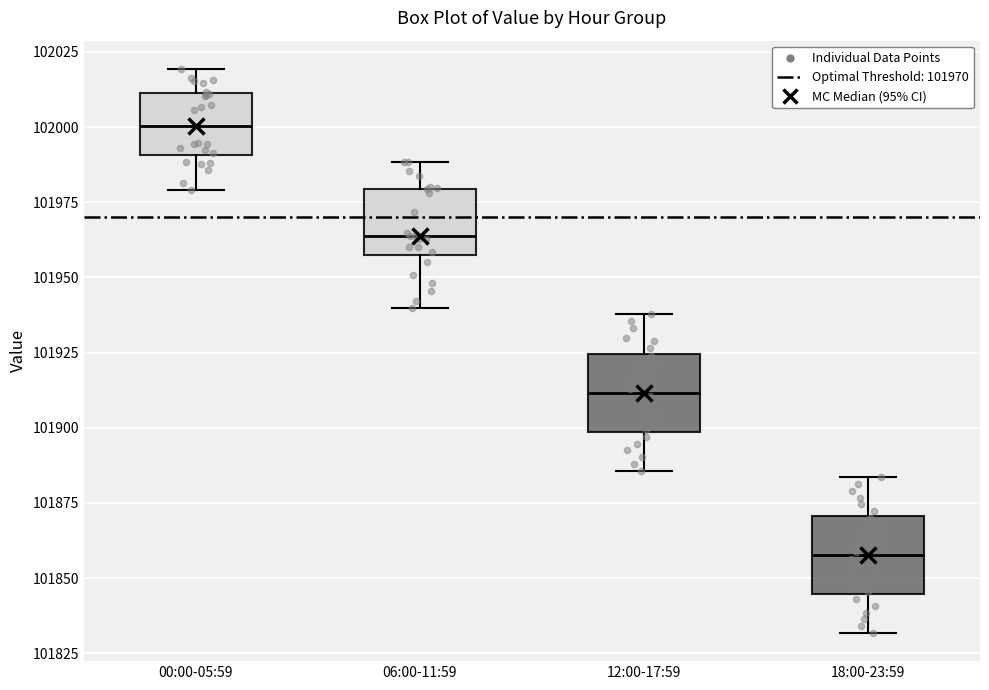

Which box has the lowest median line?

18:00-23:59